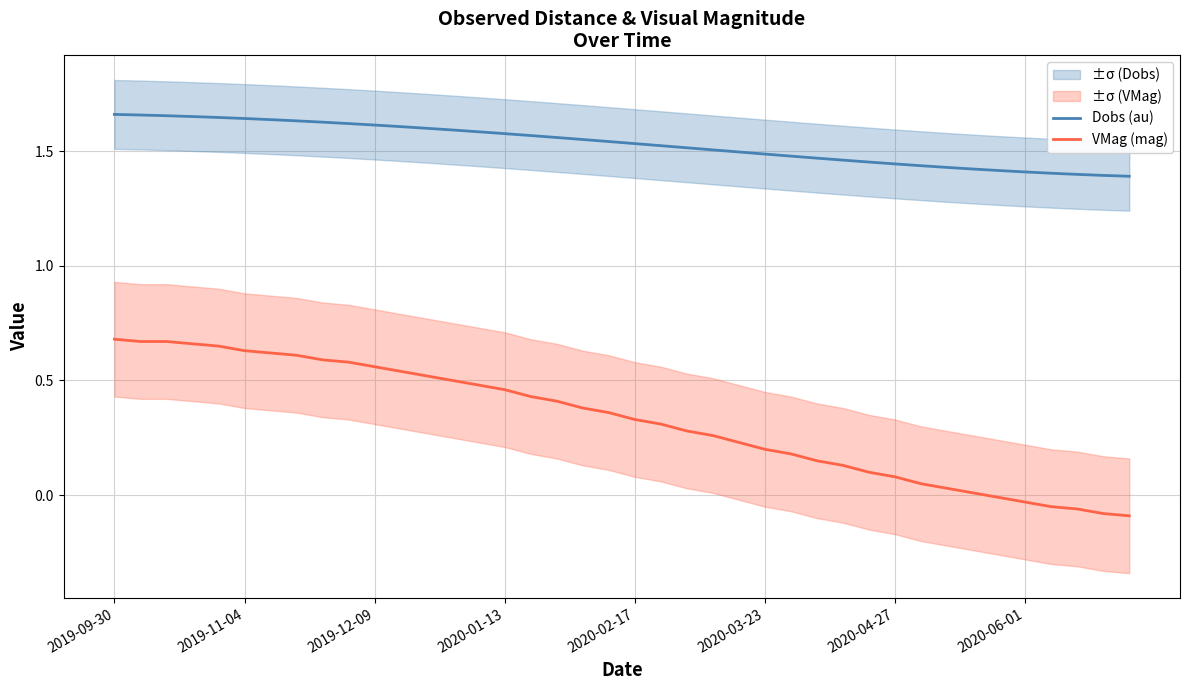

What is the highest value of the Dobs (au) series?

1.7